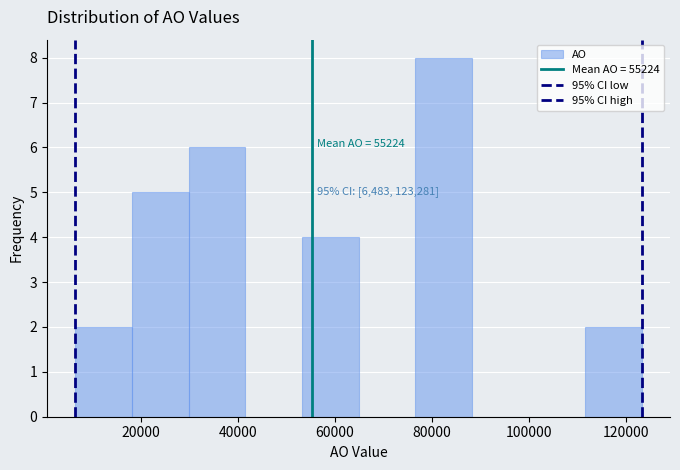

Which range on the x-axis has the tallest bar?

76000 to 88000